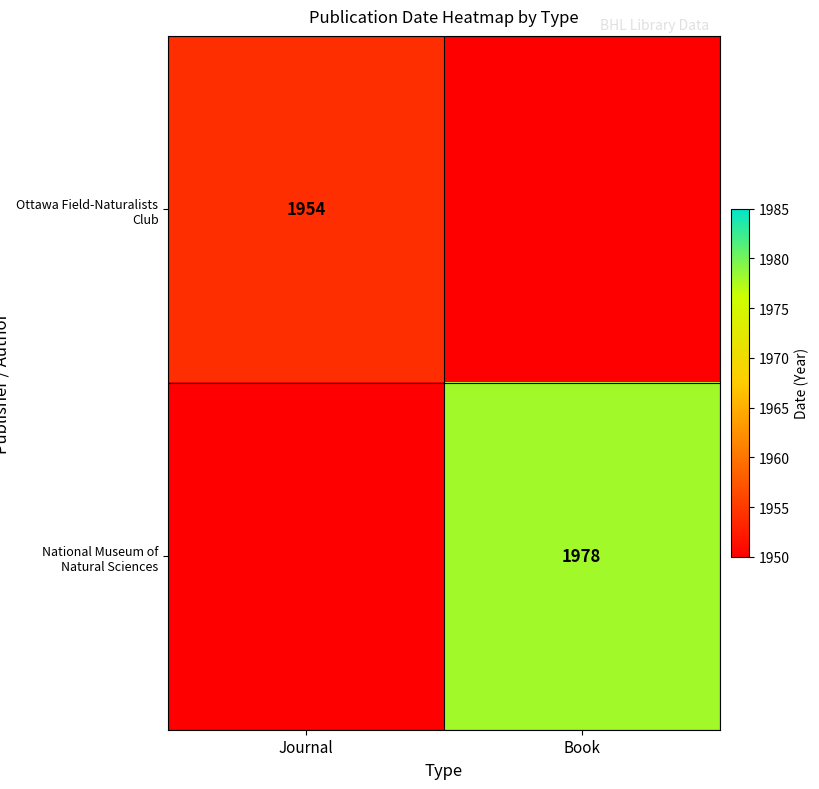

How many distinct data groups are displayed?

2